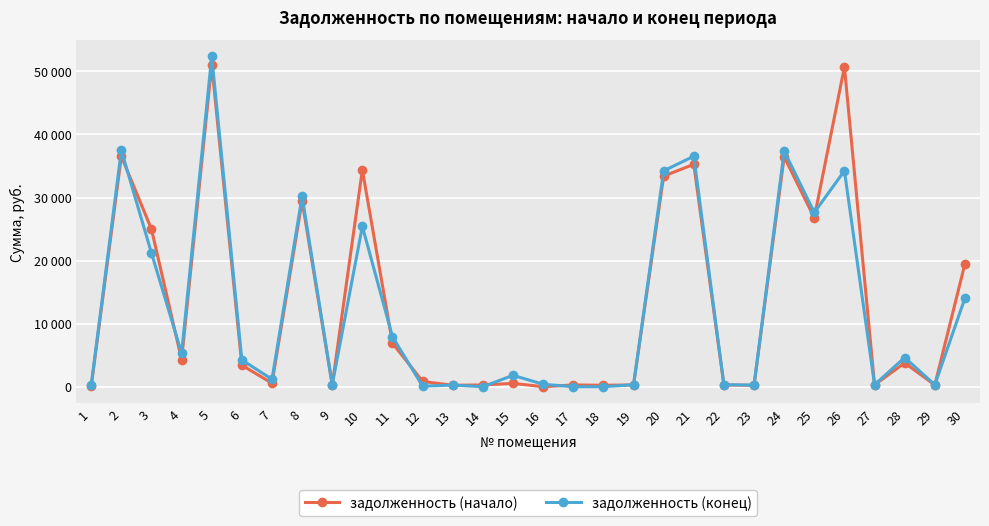

Rank the series by their maximum value, from highest to lowest.

задолженность (конец), задолженность (начало)